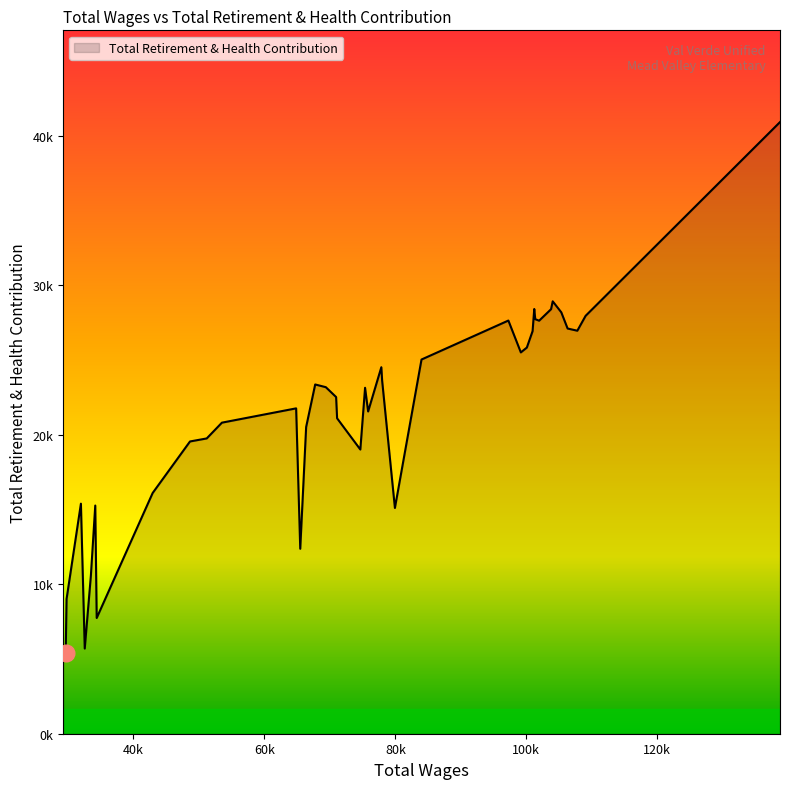

Is this an area chart (filled region under the line)?

Yes